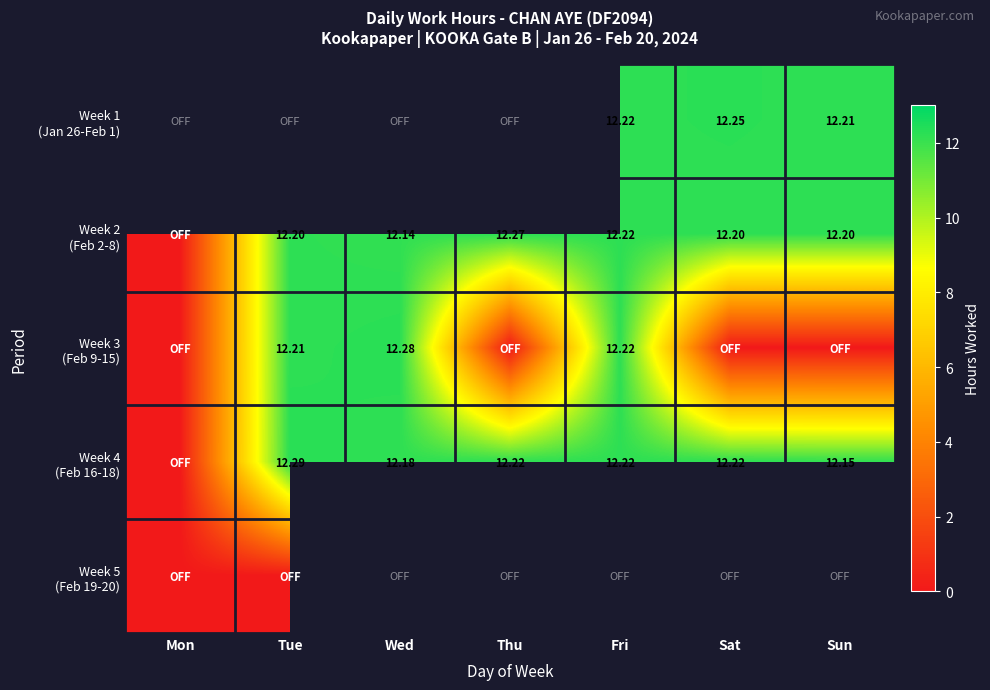

Which series has the widest spread of values?

Week 4 (Feb 16-18)